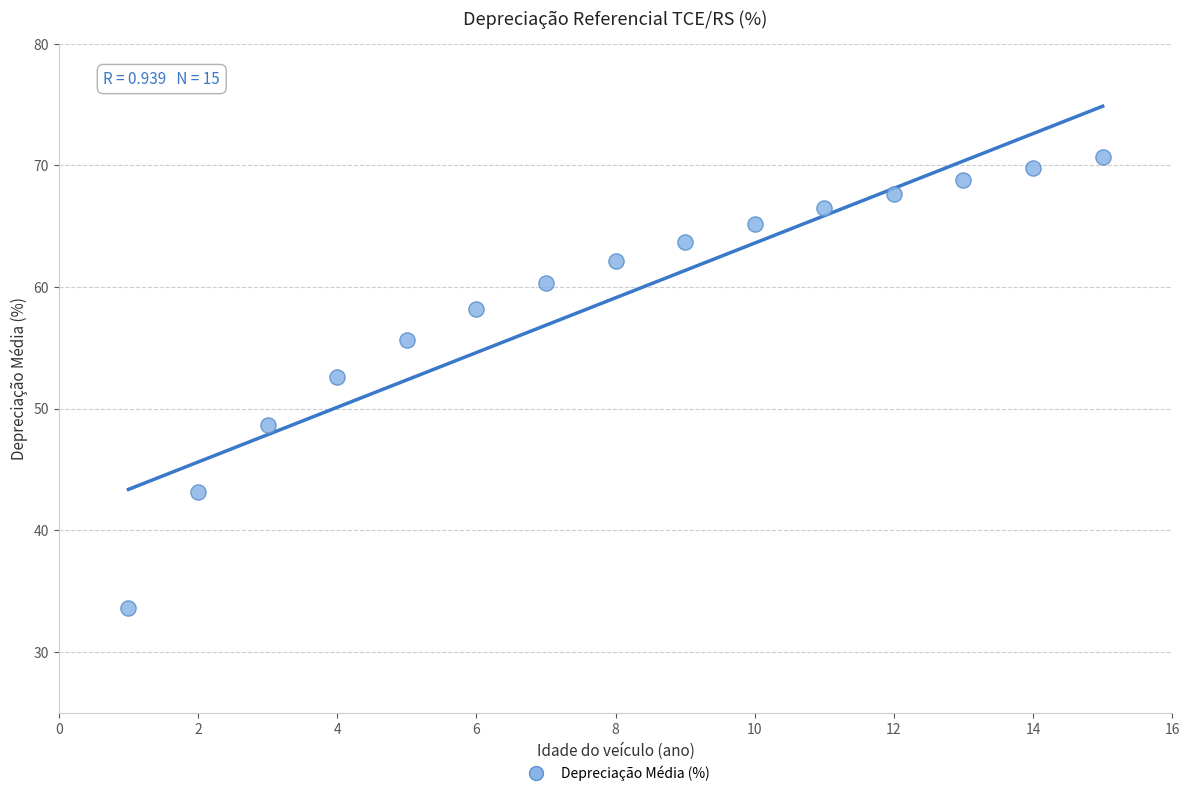

What is the range of Y values (max minus min)?

37.1